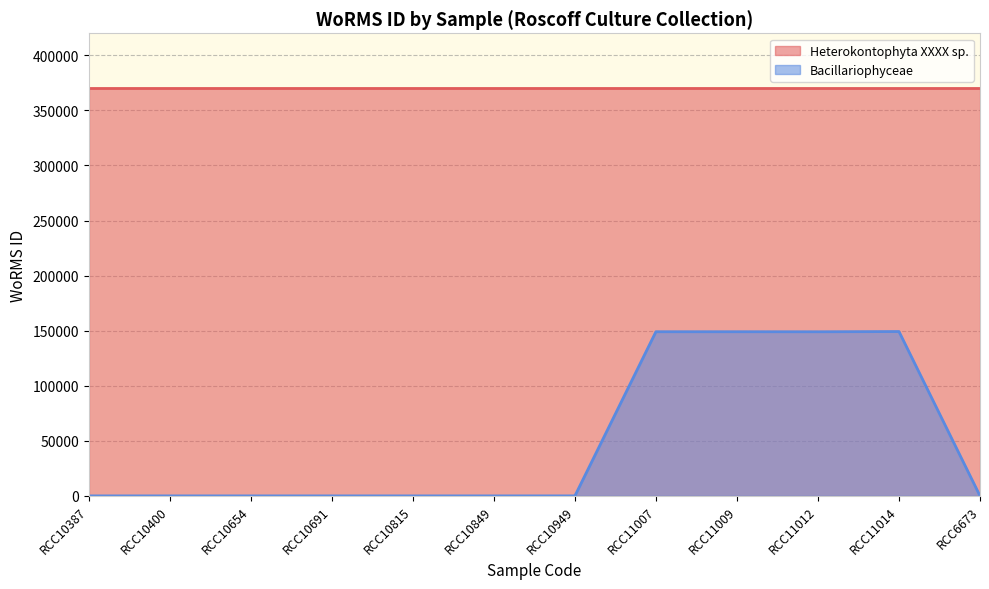

The value of Bacillariophyceae at RCC11009 is 44740. True or false?

False